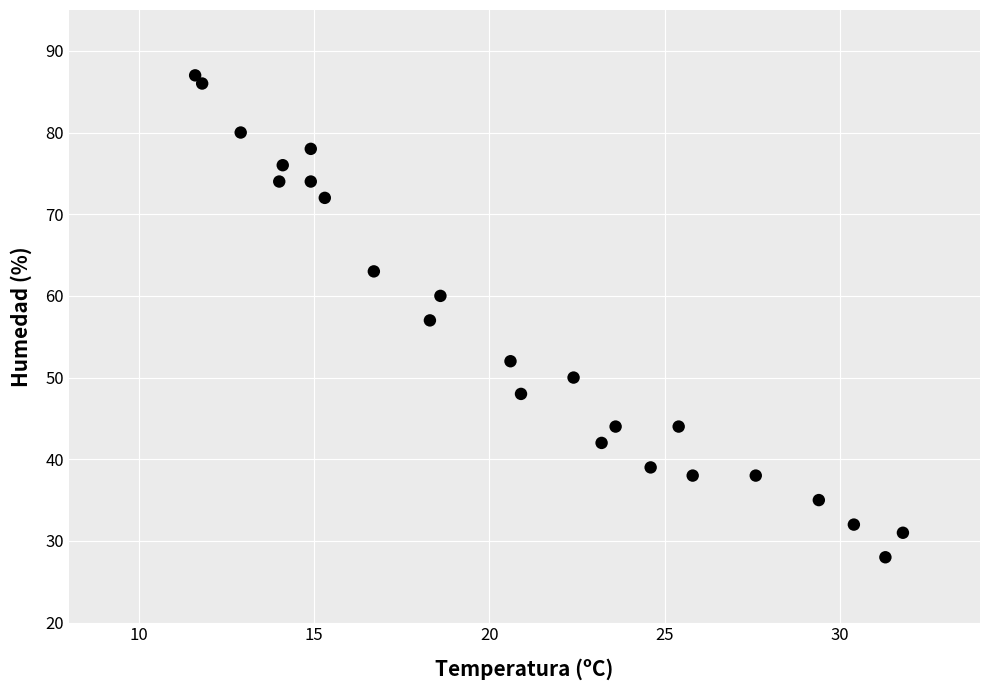

What is the range of Y values (max minus min)?

59